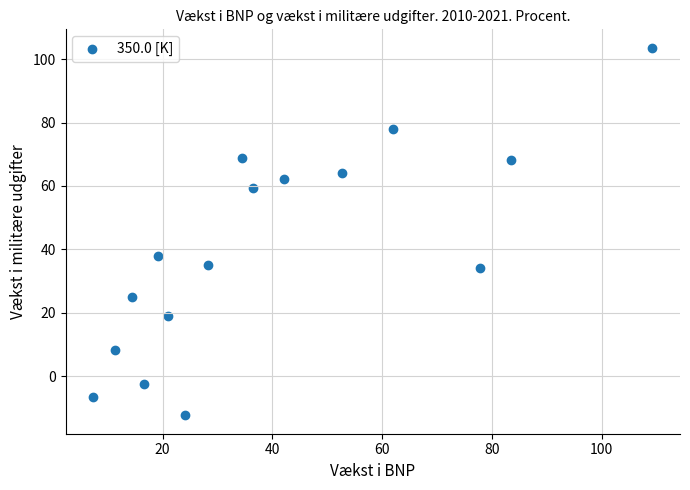

What Y value in the scatter plot is closest to 45?

37.8